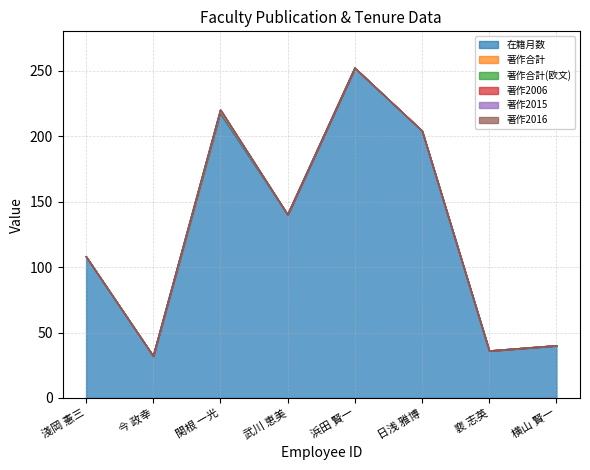

What are all the series names shown in the legend?

在籍月数, 著作合計, 著作合計(欧文), 著作2006, 著作2015, 著作2016